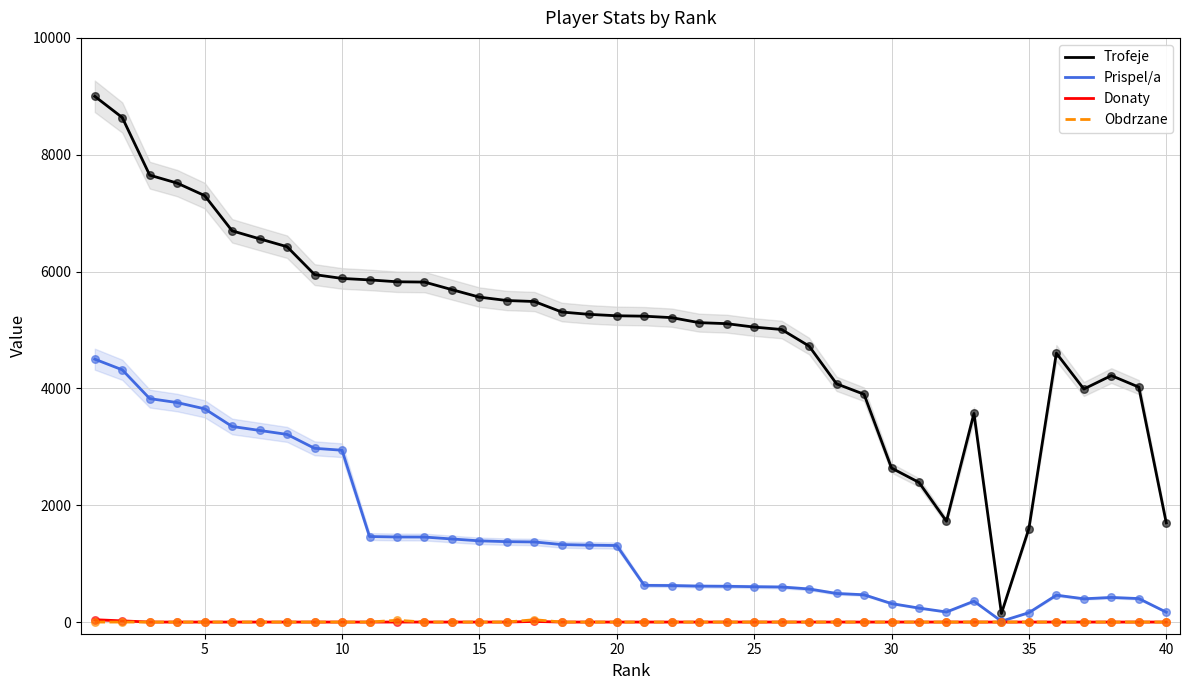

Which series has the largest Y range (max minus min)?

Trofeje